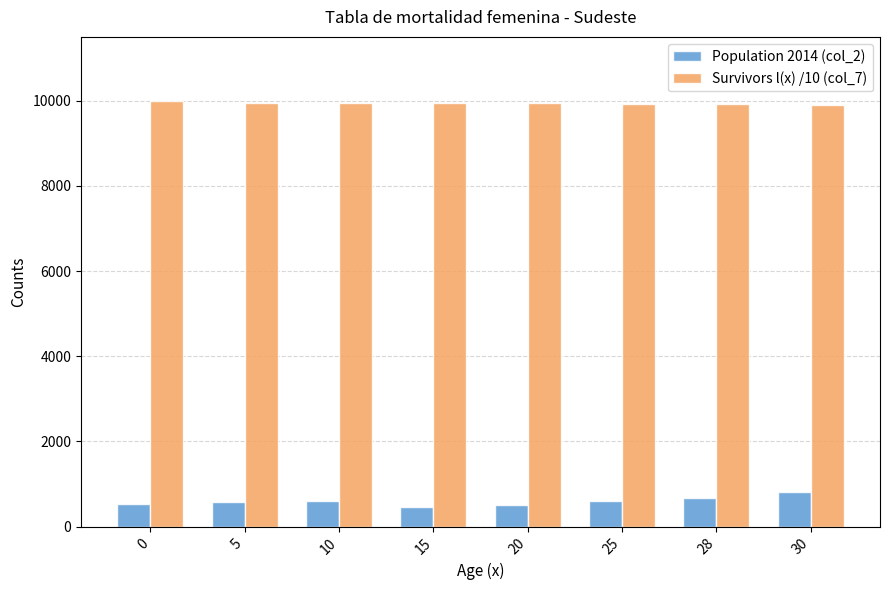

What is the sum of the Survivors l(x) /10 (col_7) values at 0 and 20?

19944.7